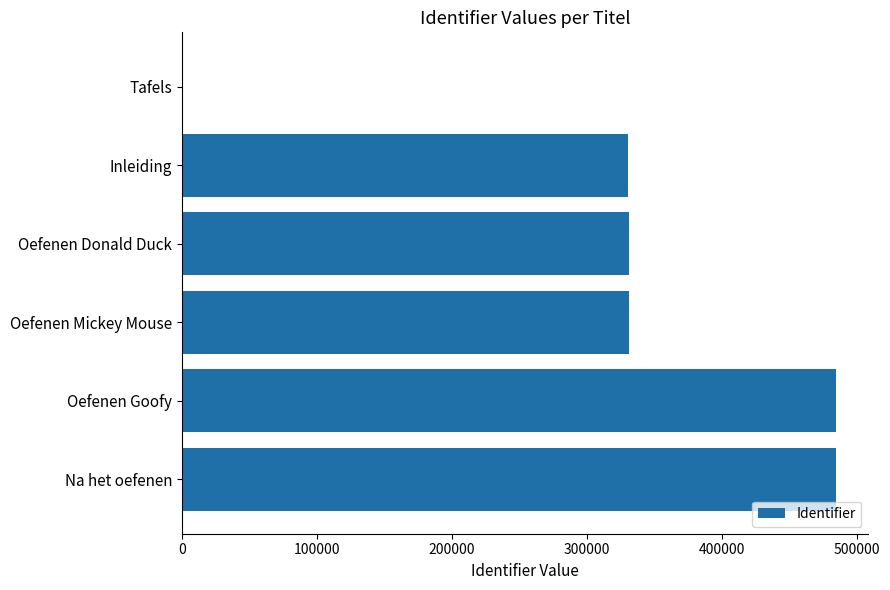

How many series are shown in this chart?

1